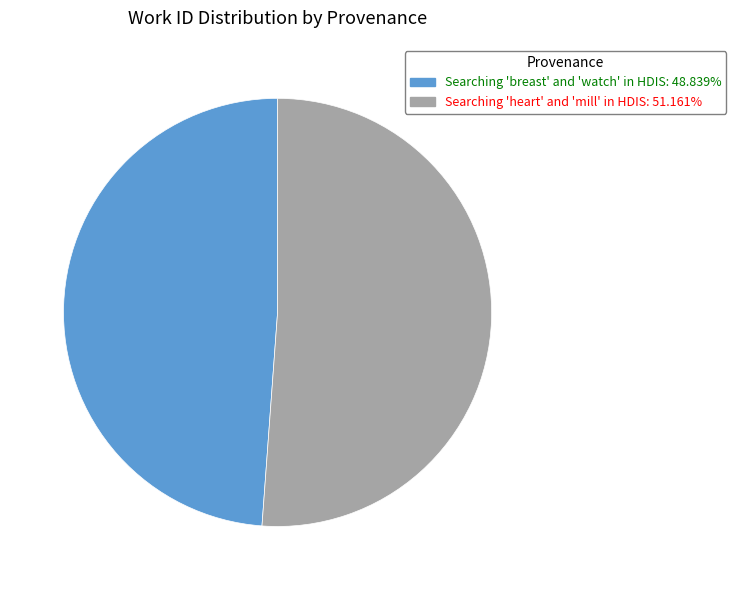

How many segments does this pie chart have?

2